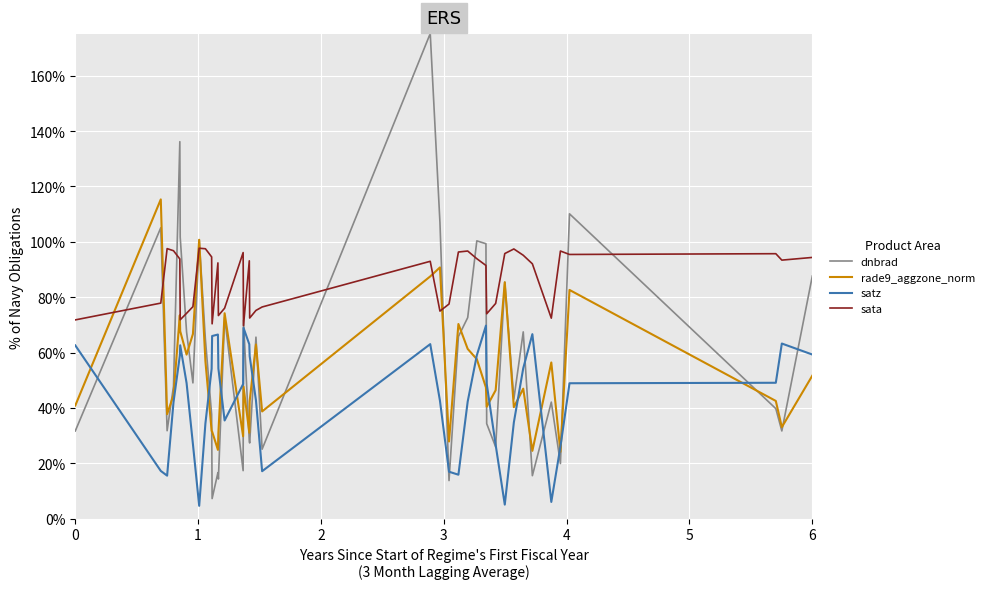

True or false: satz has more than 1 interior local peaks.

True